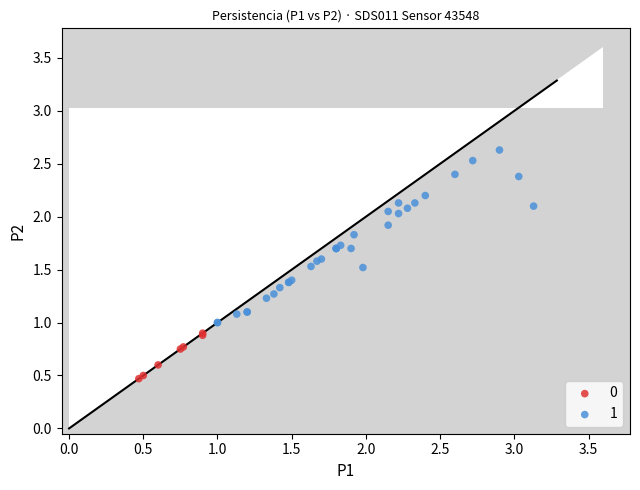

Which series reaches the maximum Y coordinate?

1